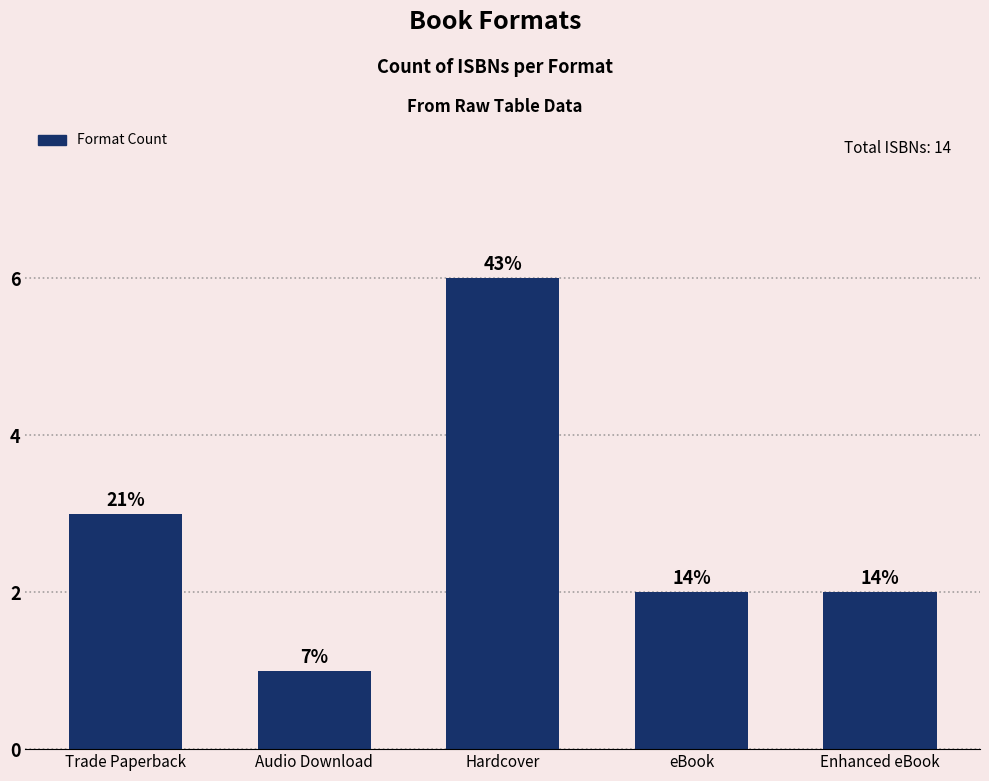

The value at Trade Paperback is 3. True or false?

True